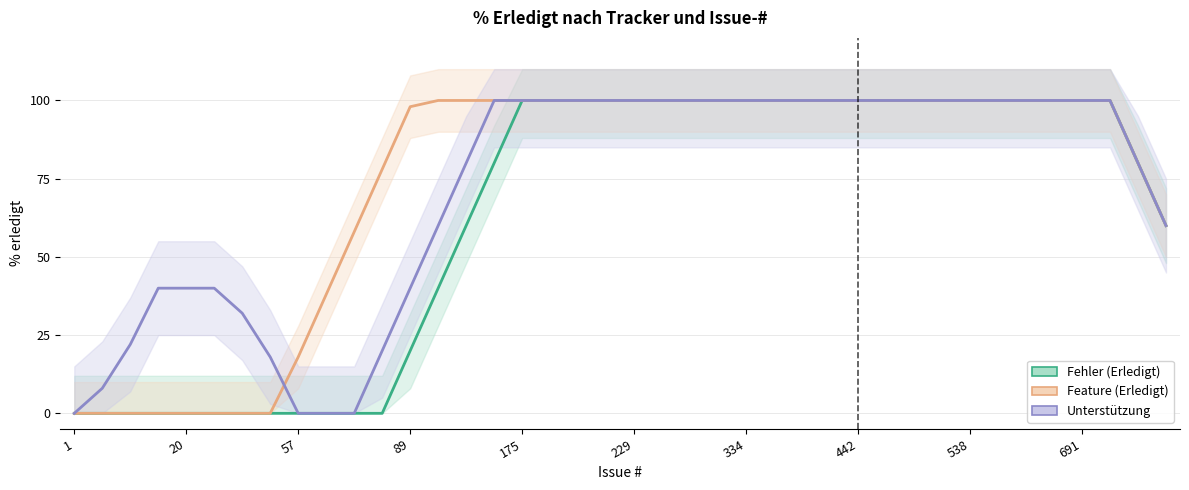

Between 1 and 37, which is larger?

37